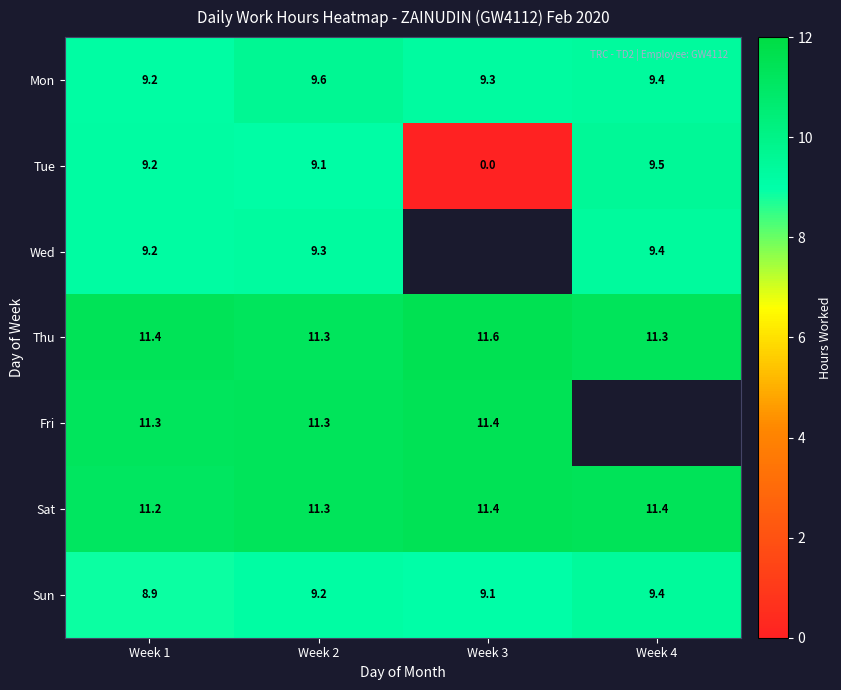

Is the value of Sat at Week 3 greater than the value of Thu at Week 2?

Yes